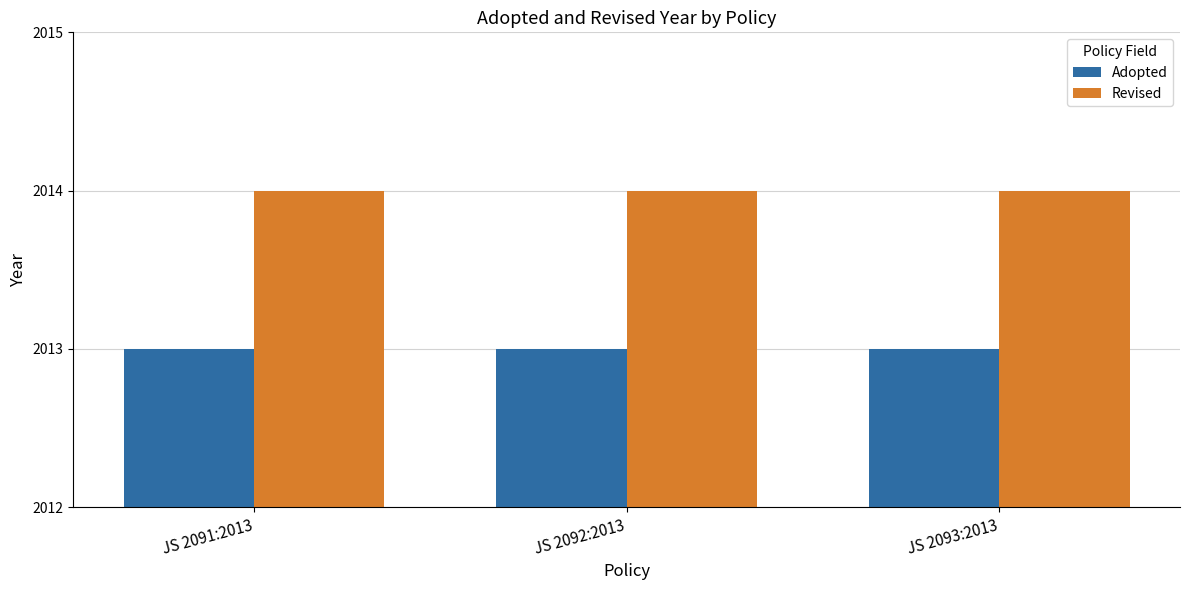

How many bars are there in total?

6